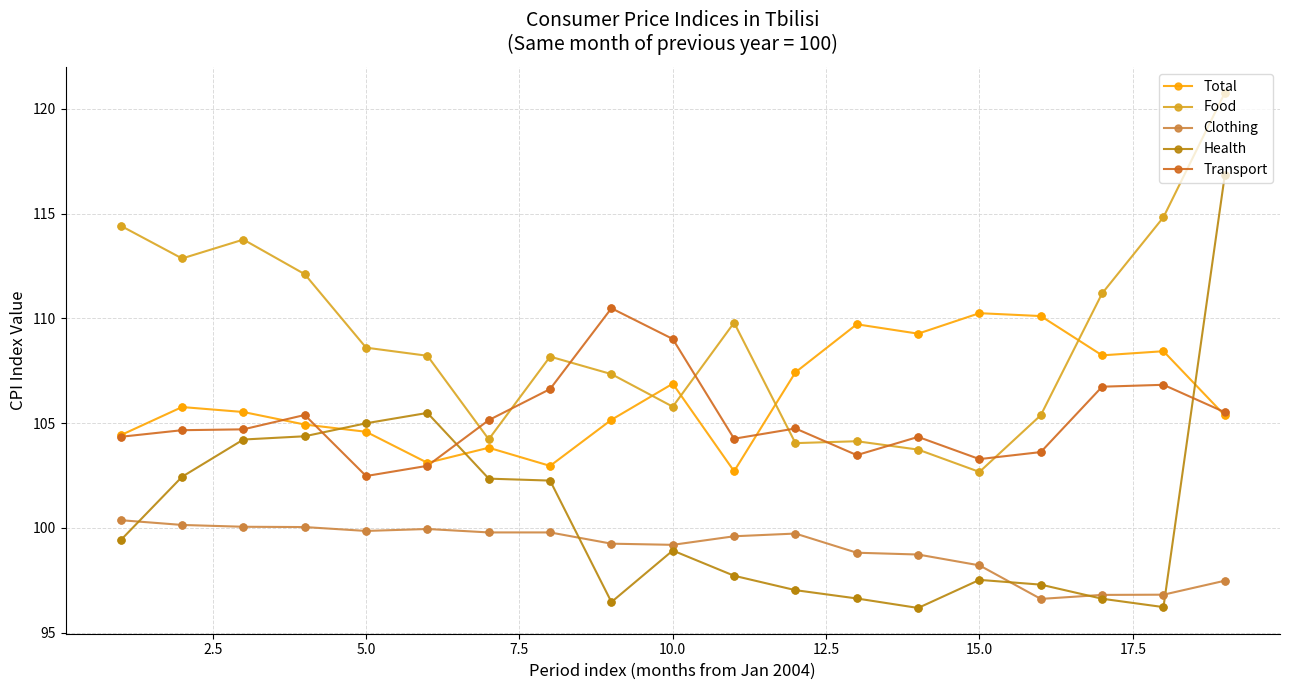

Which series has the largest range (max minus min)?

Health